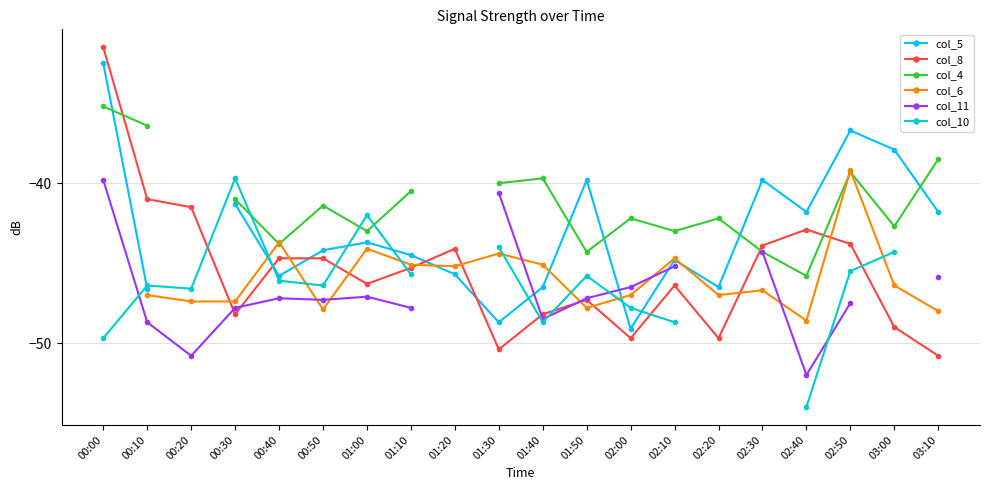

Is it true that col_8 equals -24.9 at 02:40?

False